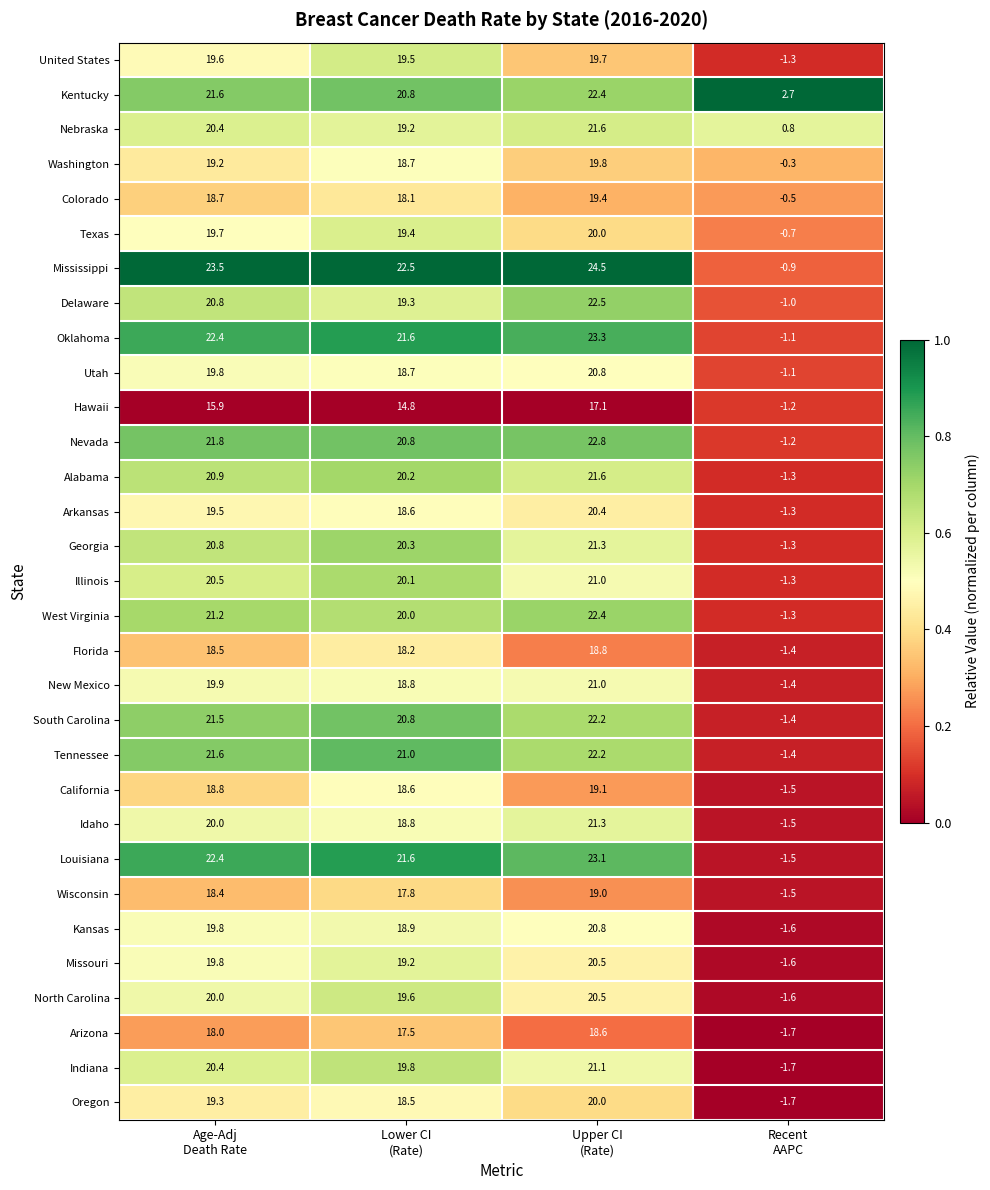

What is the highest value of the Florida series?

18.8